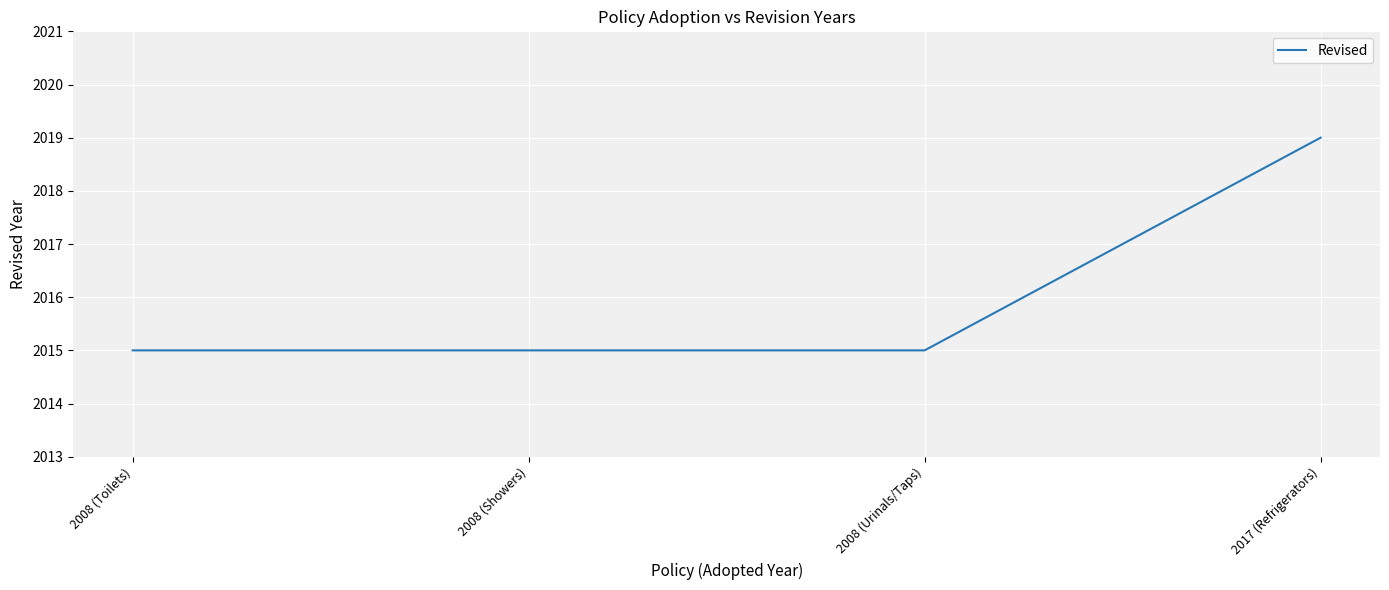

Reading left to right, transcribe all the data shown in this chart.

2015	2015	2015	2019